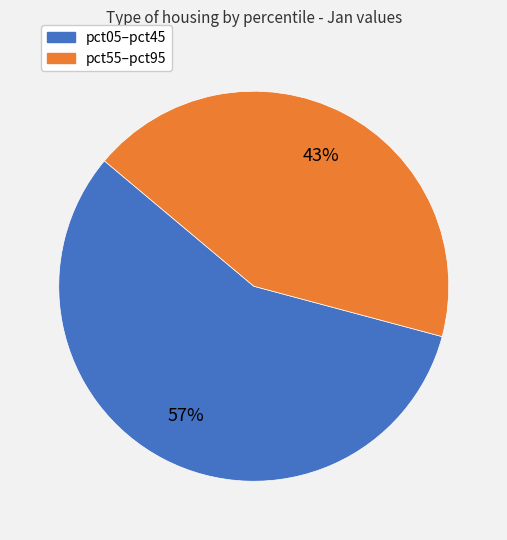

Is there any slice that represents more than half of the pie?

Yes